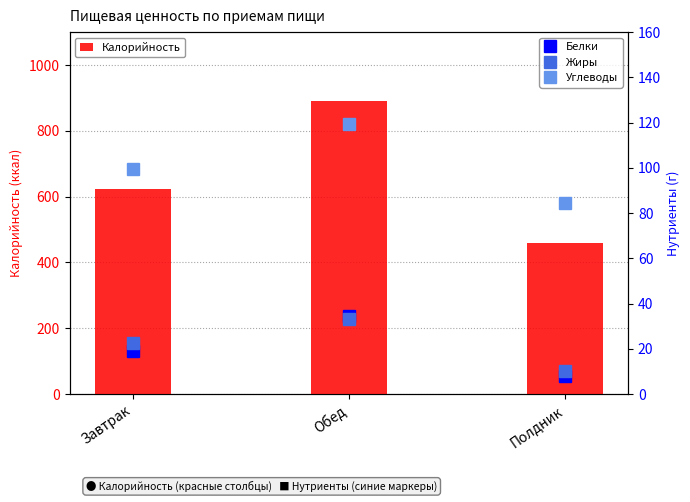

Which category has the highest value in the Калорийность series?

Обед